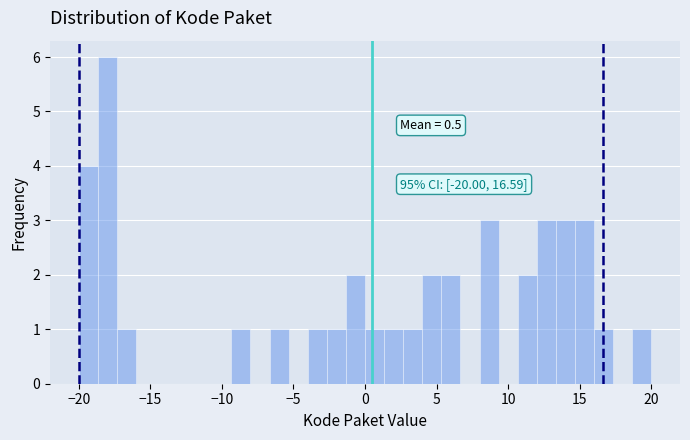

Read against the x-axis, roughly where is the centre of the tallest bar?

-18.0